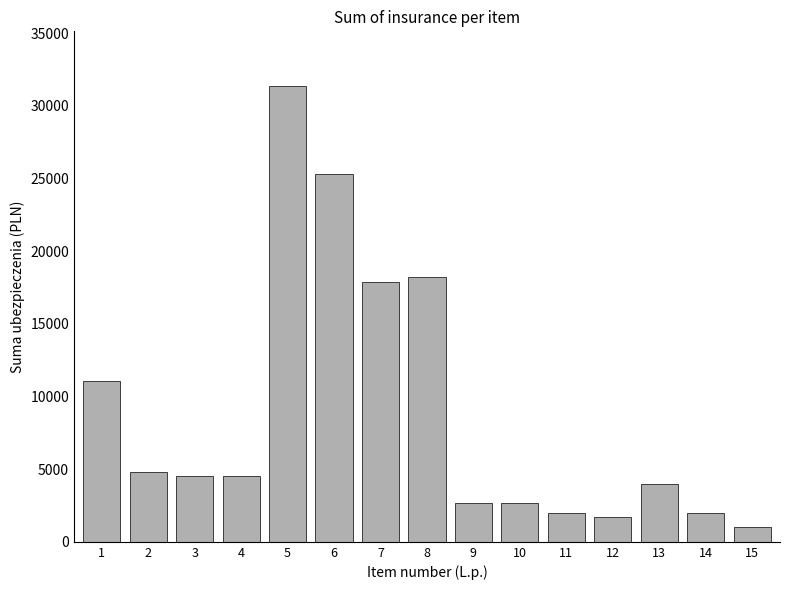

What is the minimum value shown in the chart?

999.0